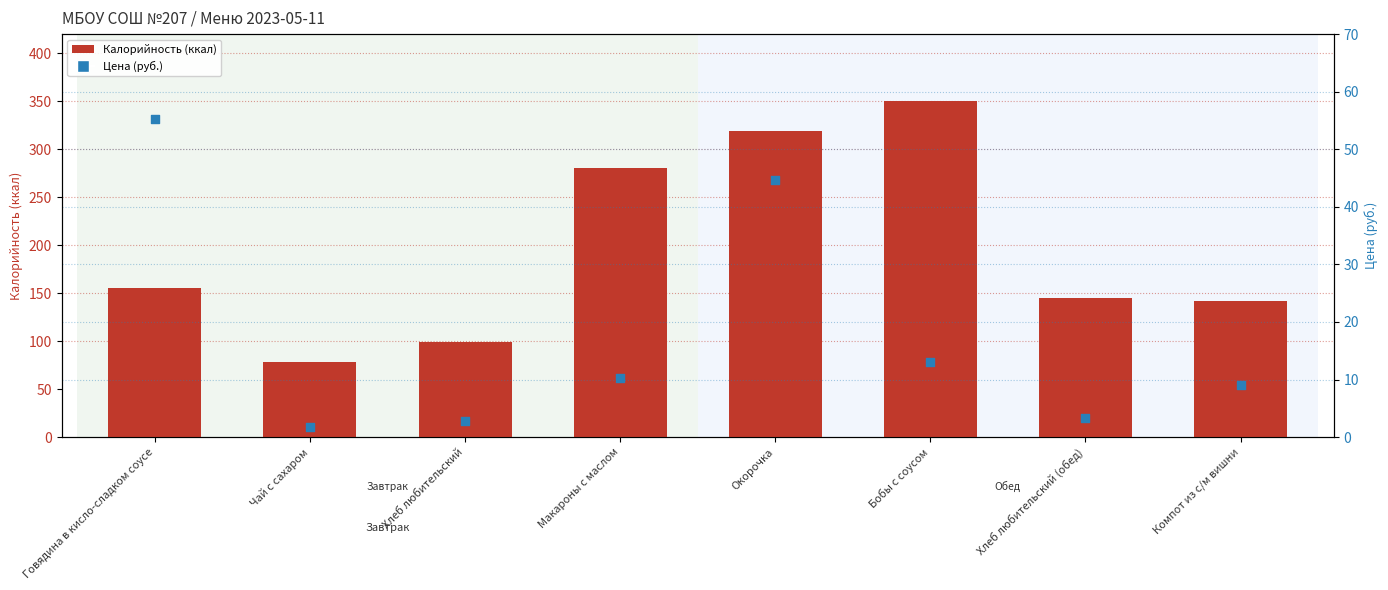

Is the value of Цена (руб.) at Окорочка greater than the value of Калорийность at Чай с сахаром?

No